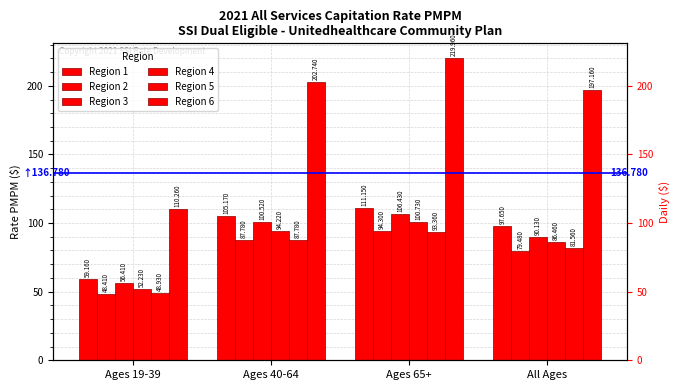

Which has a higher value, All Ages or Ages 19-39?

All Ages